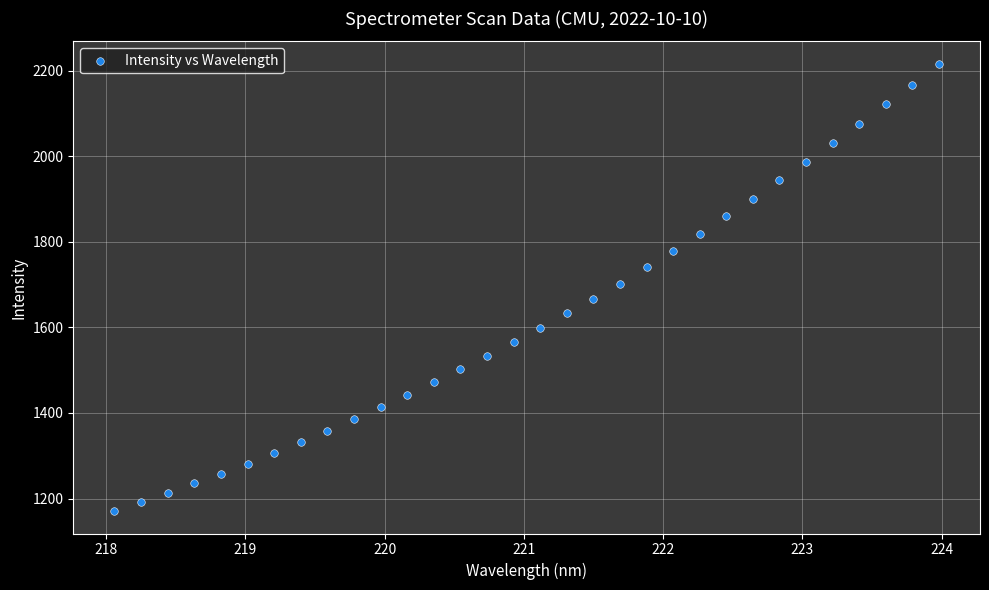

What is the range of Y values (max minus min)?

1046.3